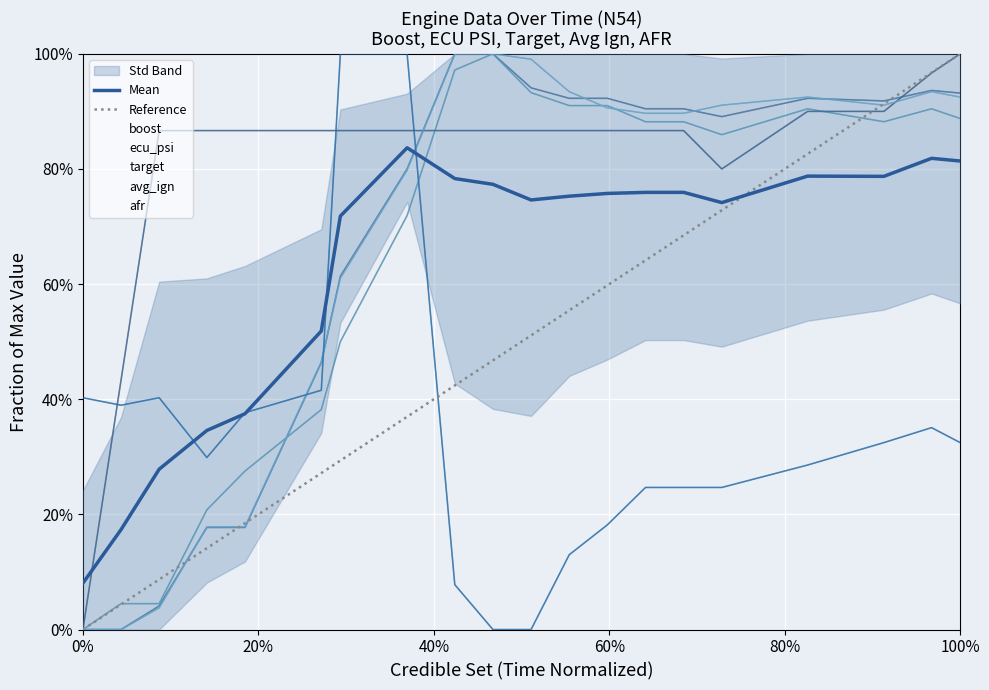

Between 11 and 16, which series saw the biggest shift?

afr